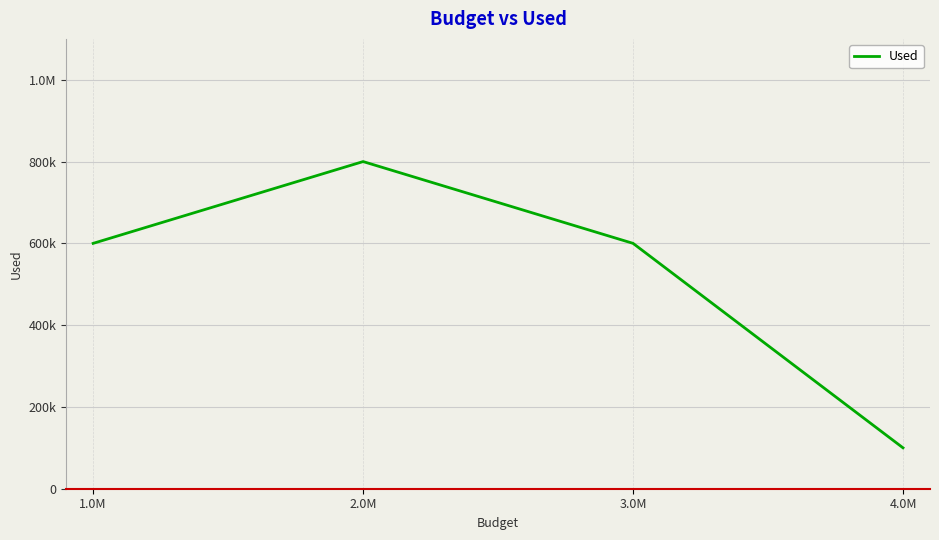

Where is the first local maximum?

2.0M